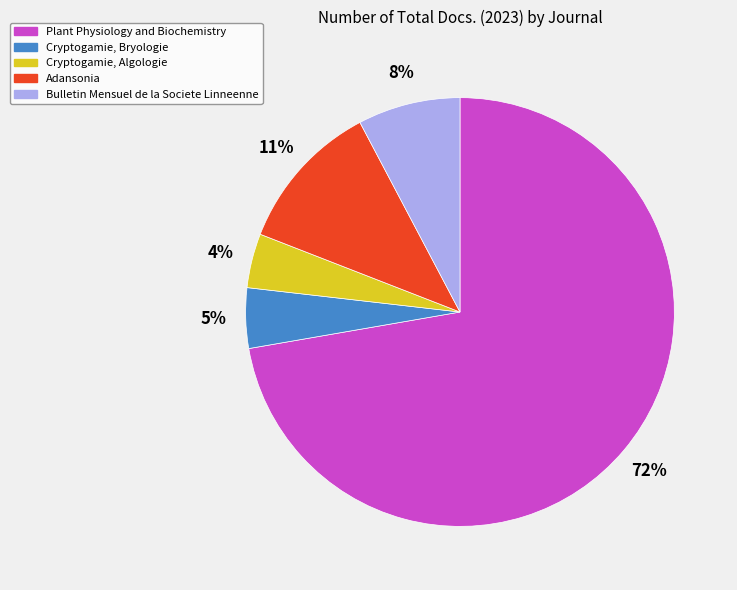

Rank the categories by value from lowest to highest.

Cryptogamie, Algologie, Cryptogamie, Bryologie, Bulletin Mensuel de la Societe Linneenne, Adansonia, Plant Physiology and Biochemistry